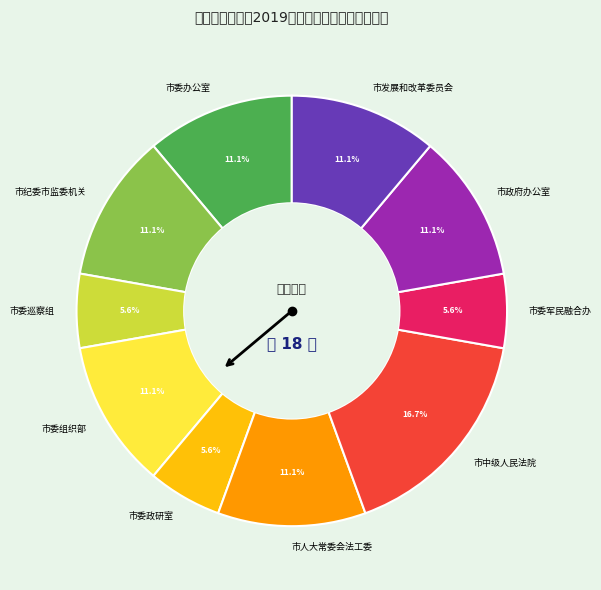

What portion of the pie excludes 市委军民融合办?

94.4%